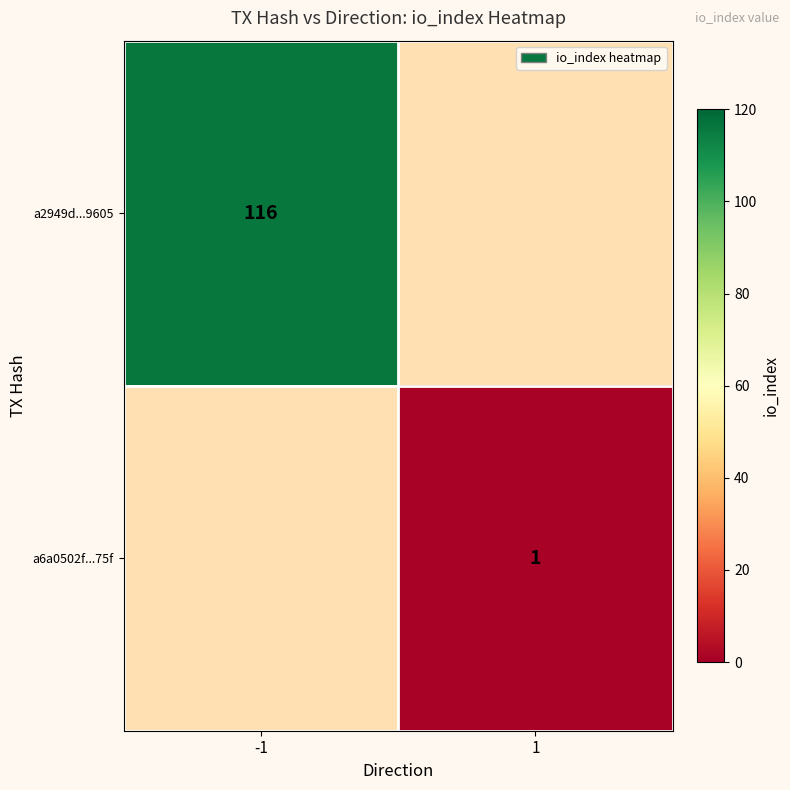

The value of a2949d...9605 at -1 is 29. True or false?

False